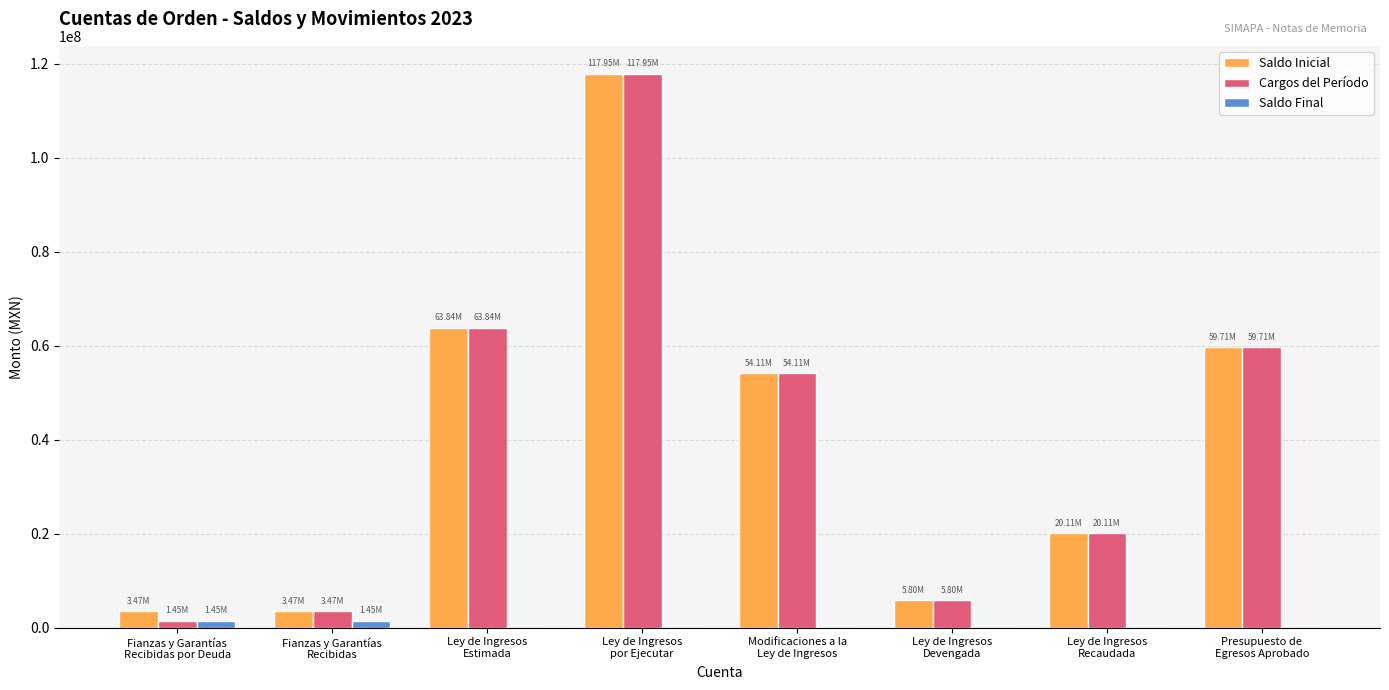

What is the total value across all series at Presupuesto de
Egresos Aprobado?

119428345.4